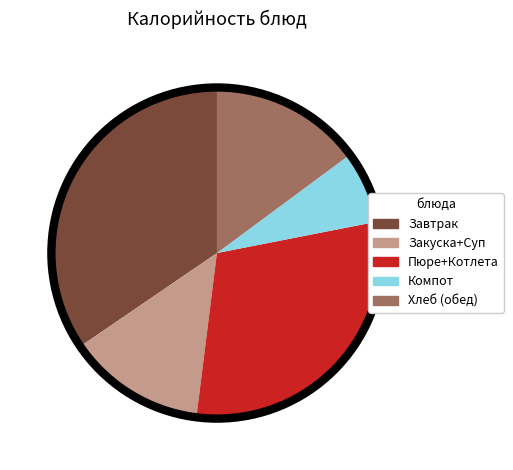

The Закуска+Суп slice represents 1% of the pie. True or false?

False